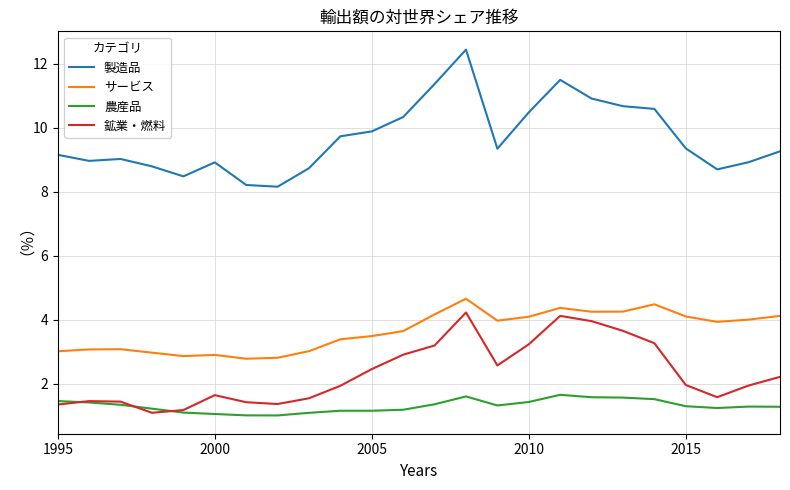

True or false: 製造品 and 農産品 intersect in this chart.

False